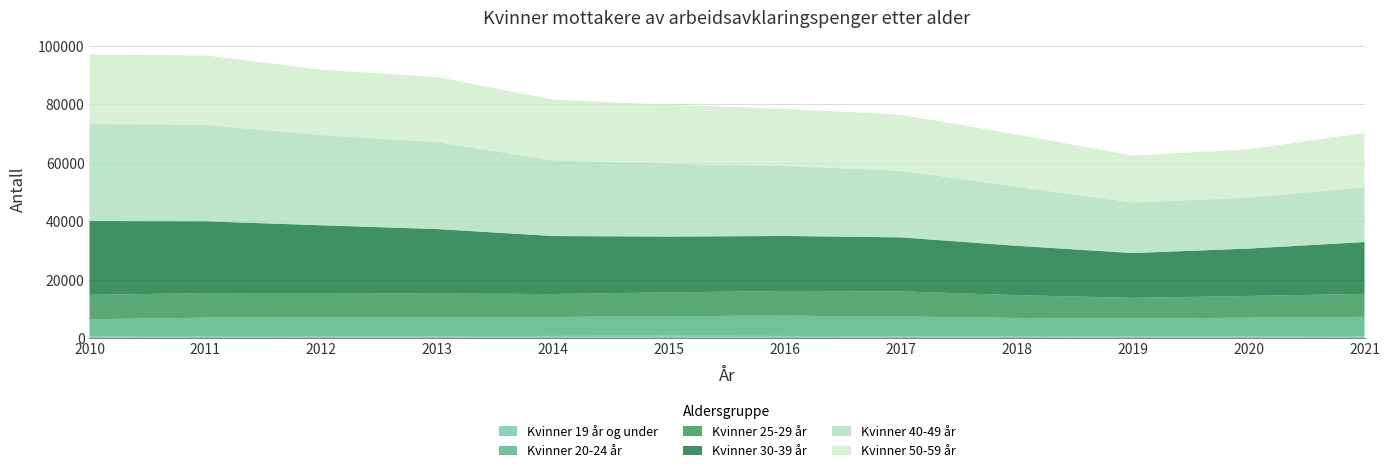

Reading left to right, what are all the values shown in this chart?

Kvinner 19 år og under: 2010=700	2011=751	2012=716	2013=702	2014=778	2015=854	2016=771	2017=668	2018=551	2019=587	2020=690	2021=753
Kvinner 20-24 år: 2010=5785	2011=6268	2012=6431	2013=6410	2014=6466	2015=6708	2016=6922	2017=6756	2018=6368	2019=6146	2020=6316	2021=6562
Kvinner 25-29 år: 2010=8336	2011=8402	2012=8311	2013=8151	2014=7859	2015=8116	2016=8451	2017=8587	2018=7808	2019=7066	2020=7439	2021=7848
Kvinner 30-39 år: 2010=25238	2011=24586	2012=23174	2013=22076	2014=19854	2015=19083	2016=18839	2017=18487	2018=16885	2019=15326	2020=16218	2021=17735
Kvinner 40-49 år: 2010=33231	2011=33013	2012=30869	2013=29751	2014=25902	2015=24940	2016=23954	2017=22807	2018=20238	2019=17321	2020=17432	2021=18759
Kvinner 50-59 år: 2010=23774	2011=23746	2012=22401	2013=22287	2014=20783	2015=20200	2016=19513	2017=19196	2018=17833	2019=16035	2020=16535	2021=18582